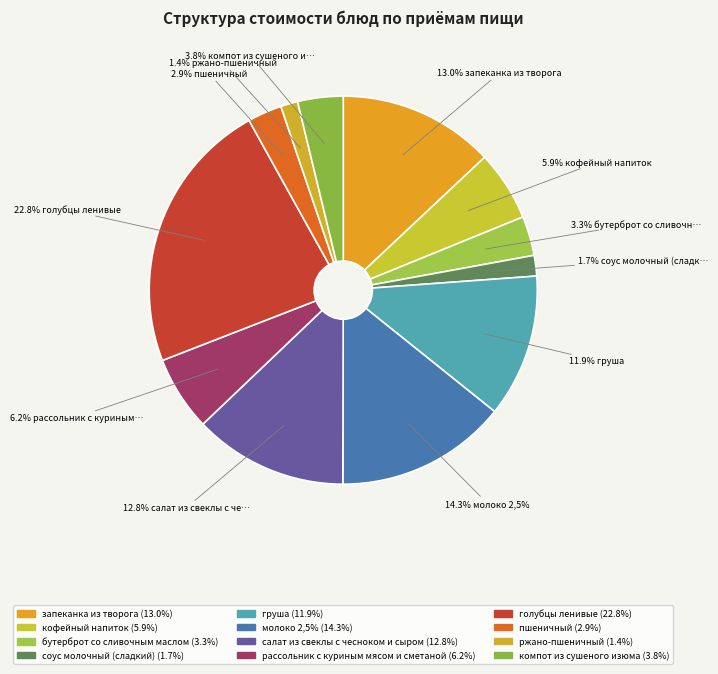

What percentage is NOT represented by соус молочный (сладкий)?

98.3%